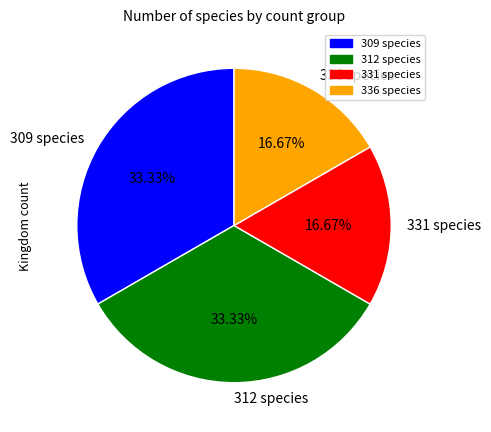

Does 309 species represent more than half of the total?

No